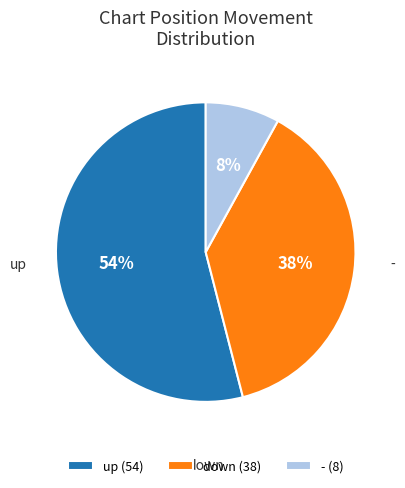

Which category has the smallest portion of the pie?

-